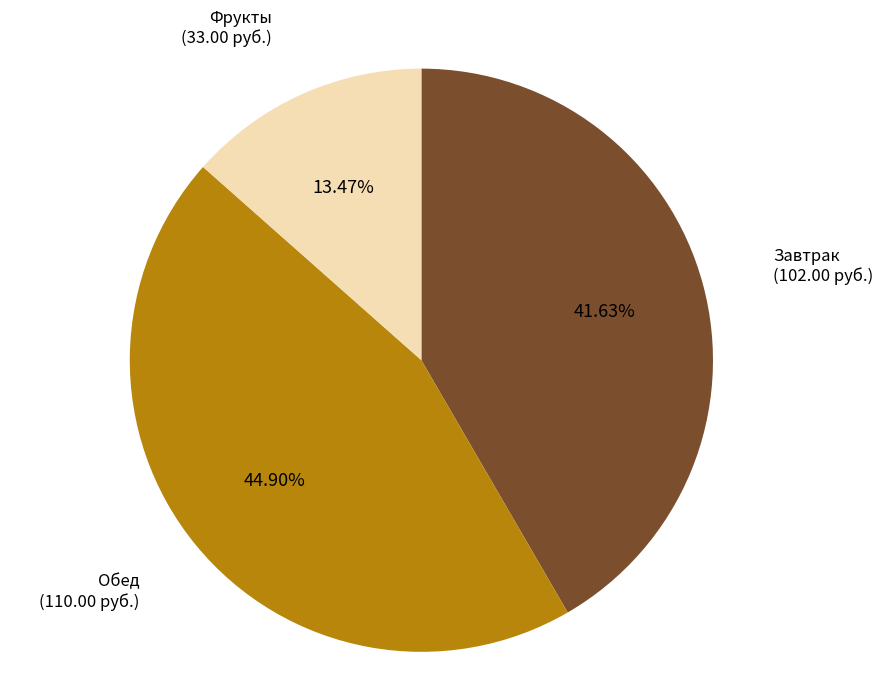

Rank the categories by value from lowest to highest.

Фрукты, Завтрак, Обед